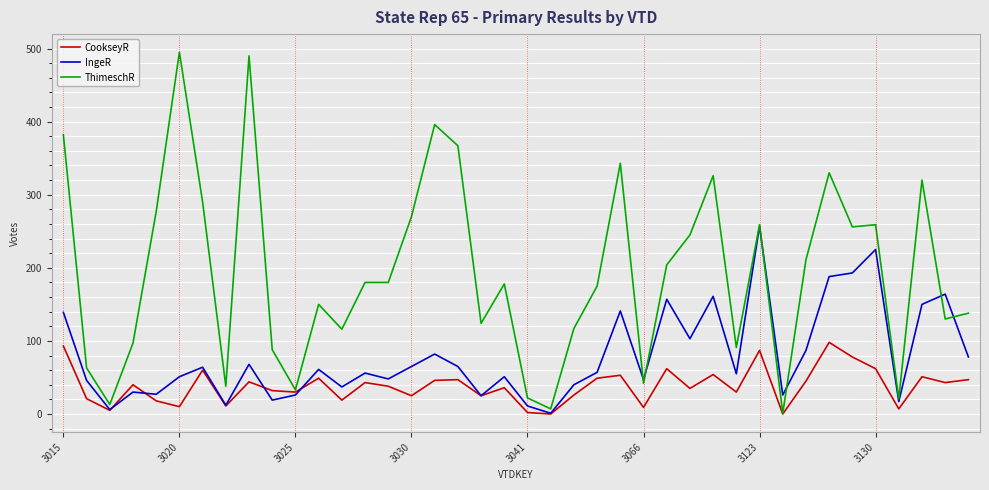

Which series has the largest total across all categories?

ThimeschR